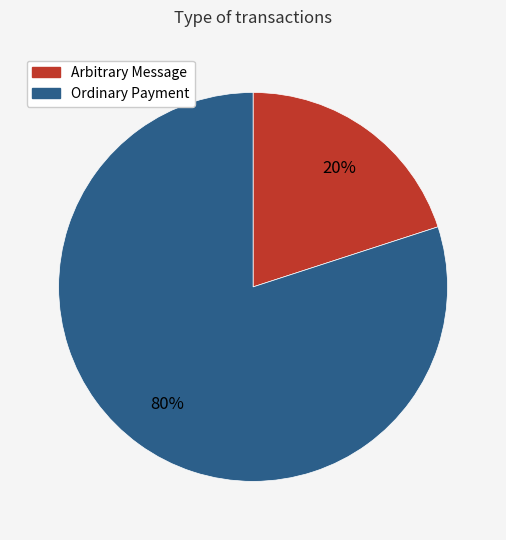

Does Arbitrary Message represent more than half of the total?

No